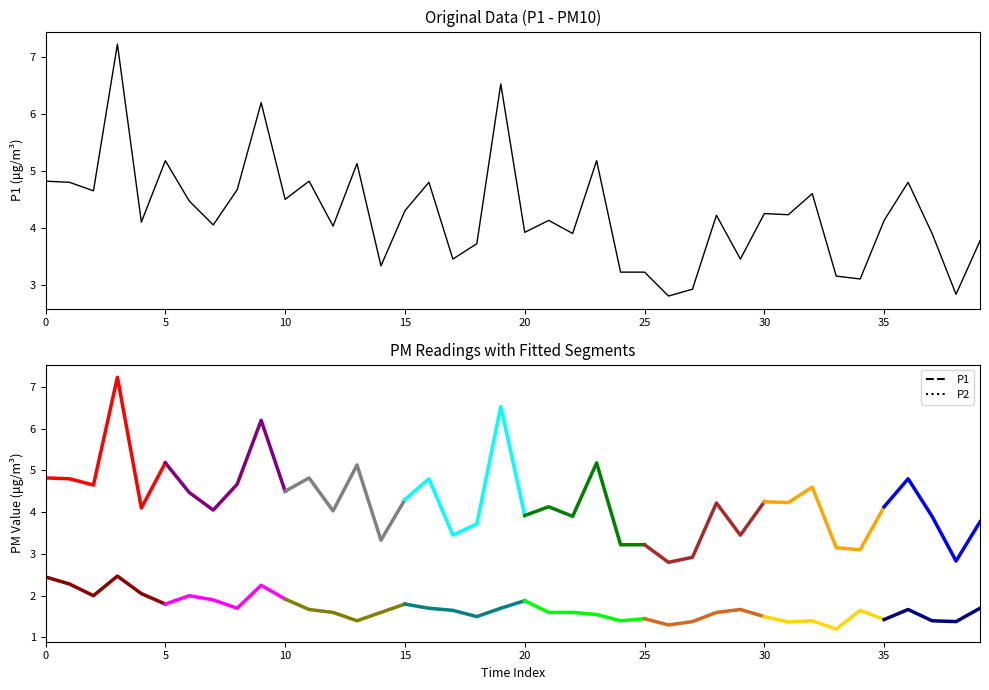

True or false: P1 has more than 1 interior local peaks.

True